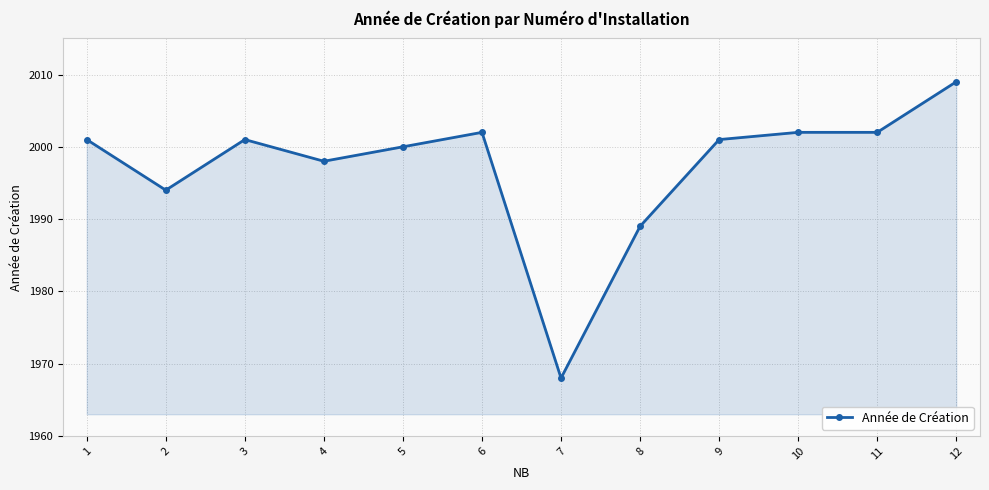

What is the average value?

1997